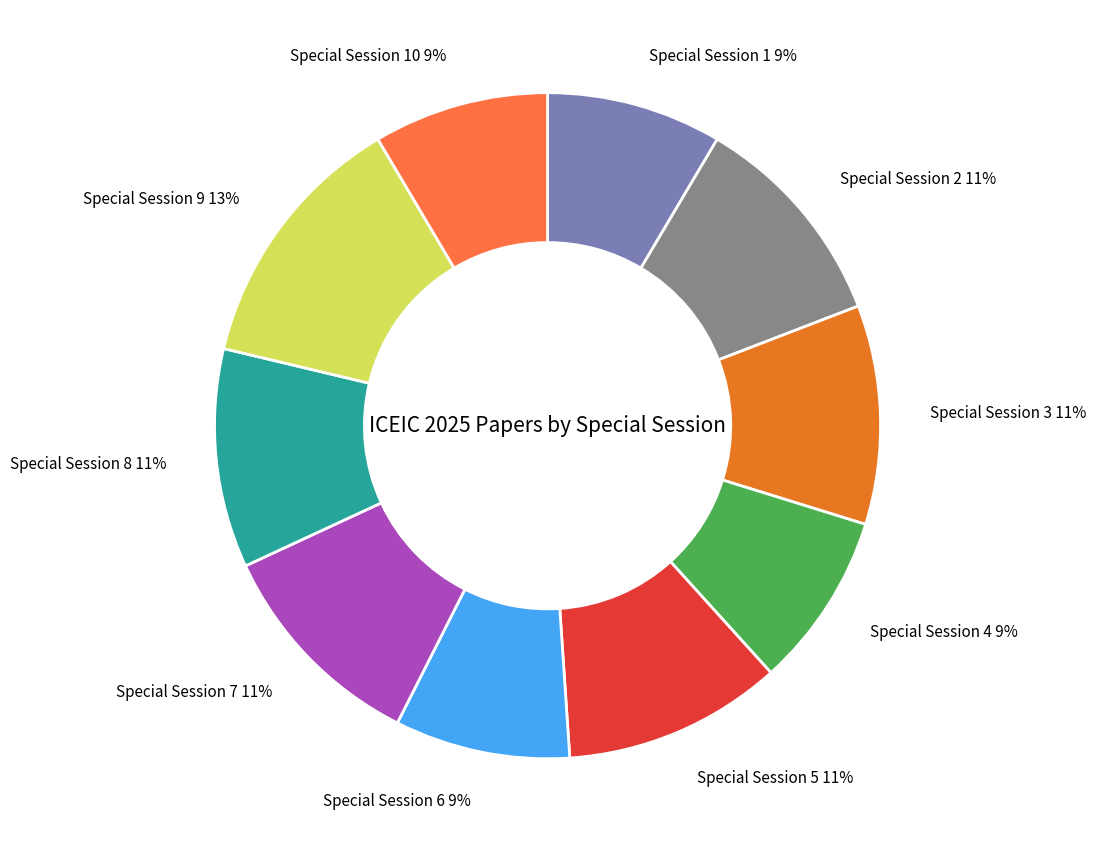

To the nearest percent, what is the difference between the largest and smallest slice percentages?

4%